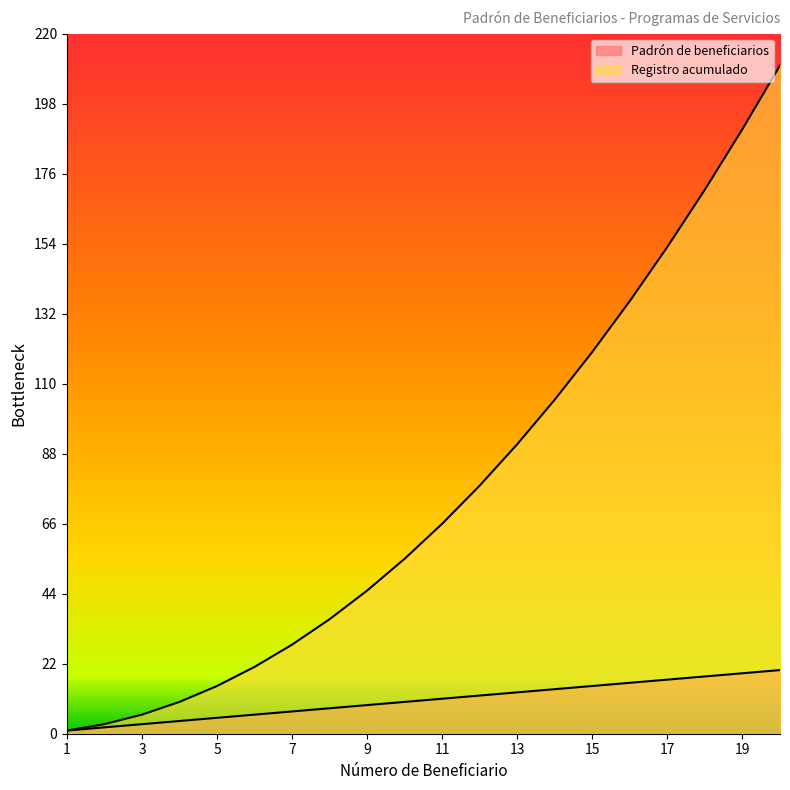

True or false: Padrón de beneficiarios and Registro acumulado intersect in this chart.

False